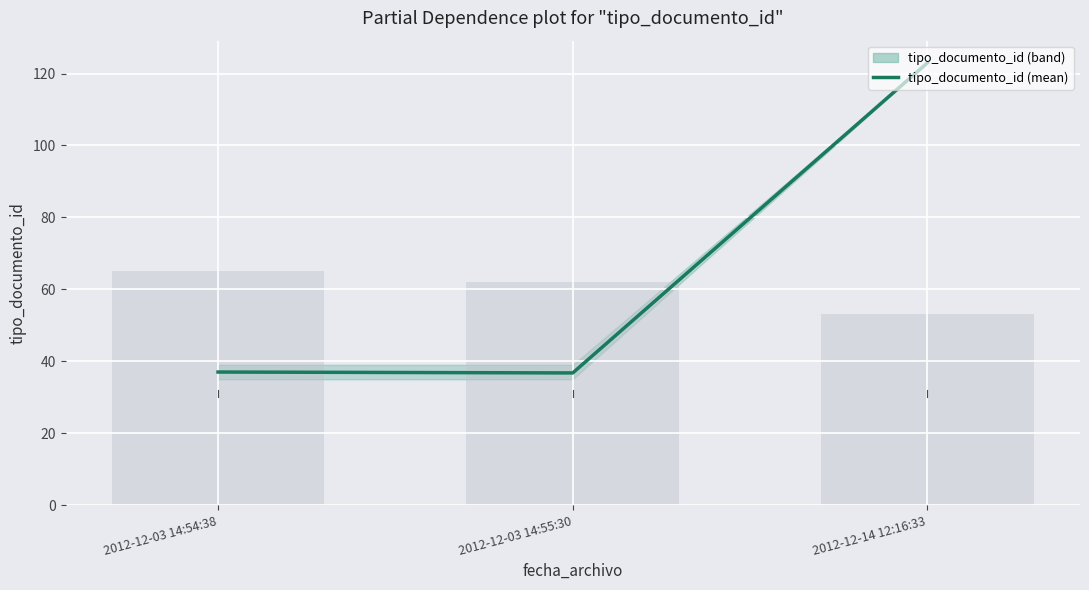

List the labels in order of value, smallest first.

2012-12-03 14:55:30, 2012-12-03 14:54:38, 2012-12-14 12:16:33